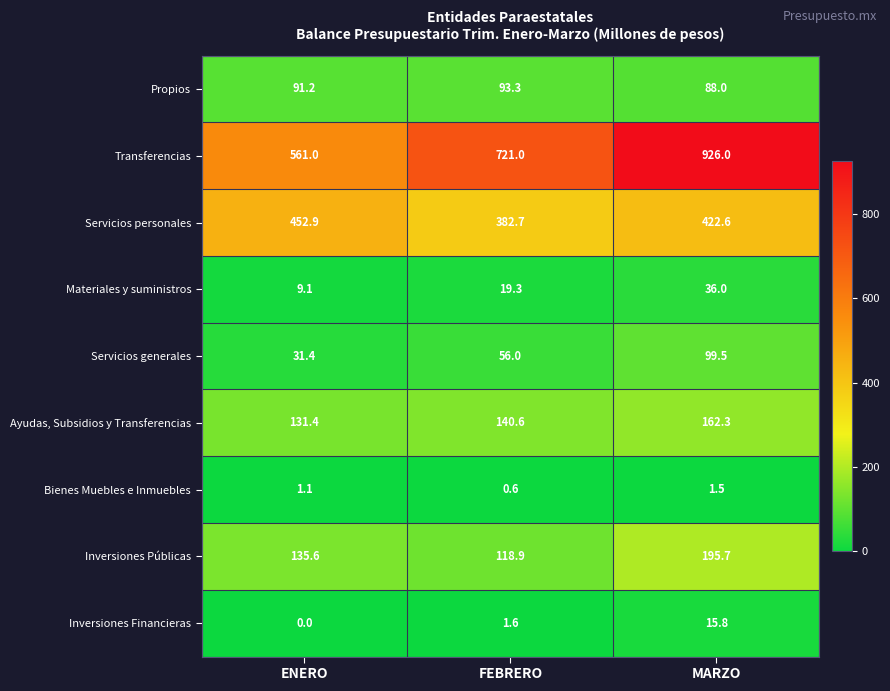

Which series has the largest total across all categories?

Transferencias